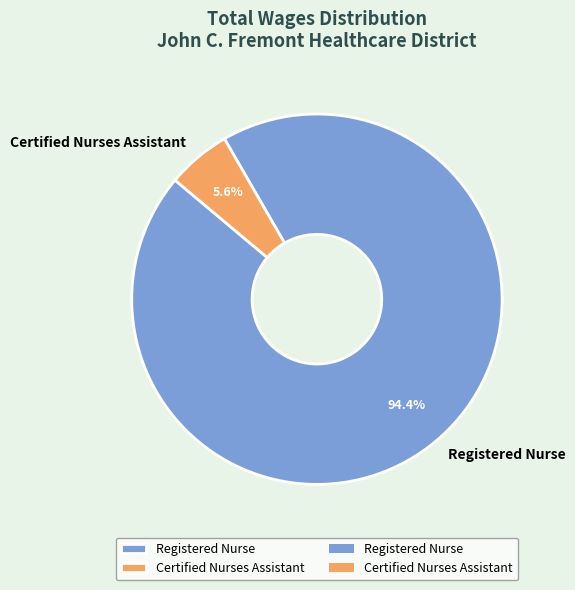

Rank the categories by value from lowest to highest.

Certified Nurses Assistant, Registered Nurse